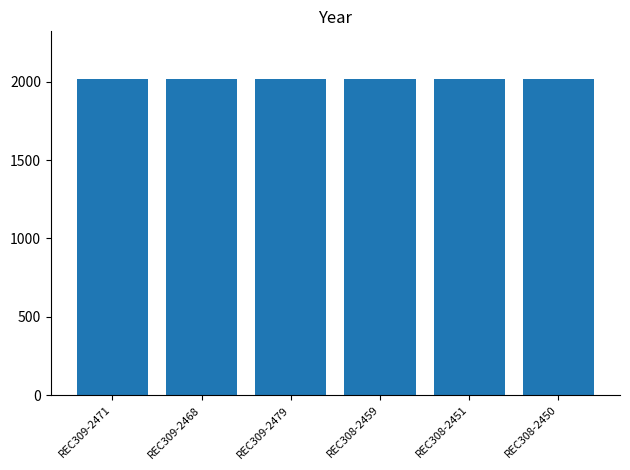

What is the maximum value shown in the chart?

2019